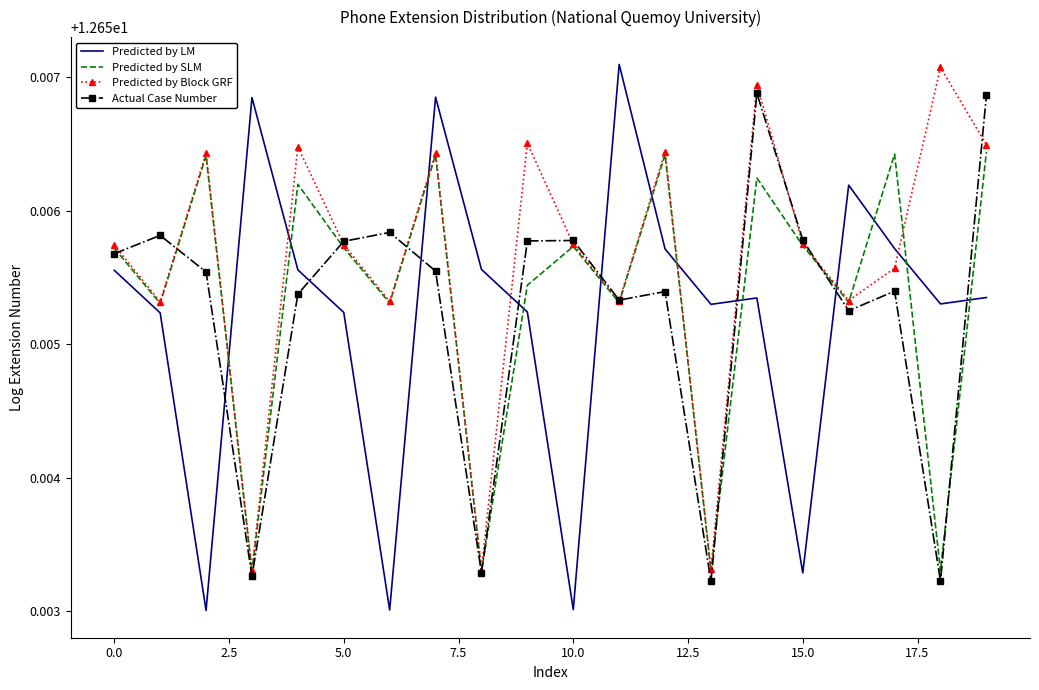

Which series has the largest total across all categories?

Predicted by Block GRF